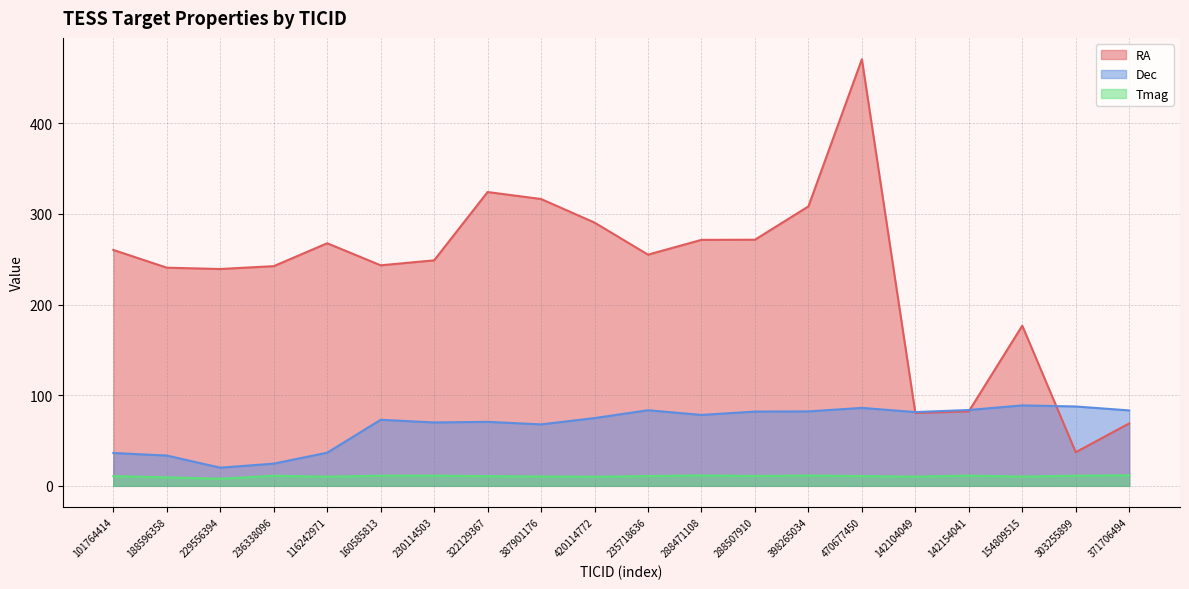

True or false: Tmag and RA intersect in this chart.

False